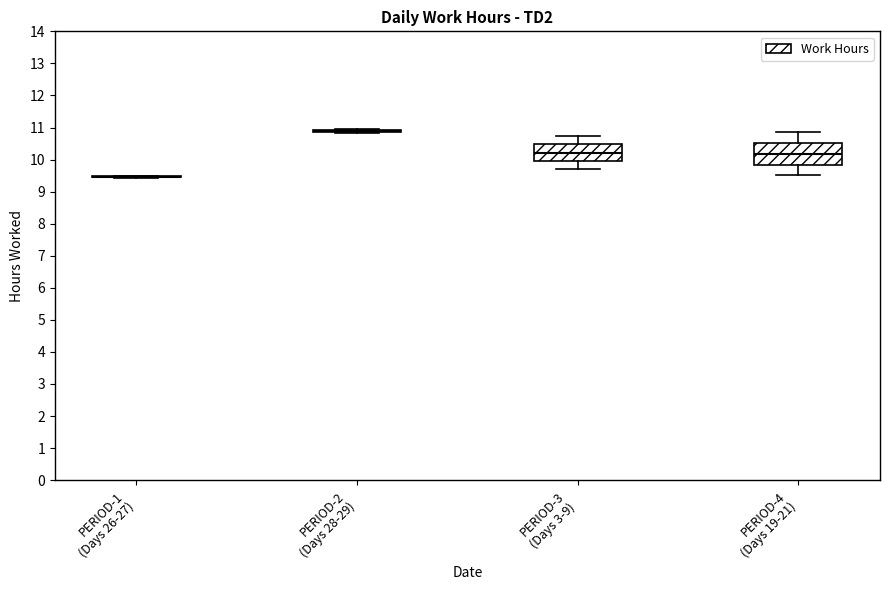

Comparing the boxes themselves (not the whiskers), which one is the tallest?

PERIOD-4 (Days 19-21)